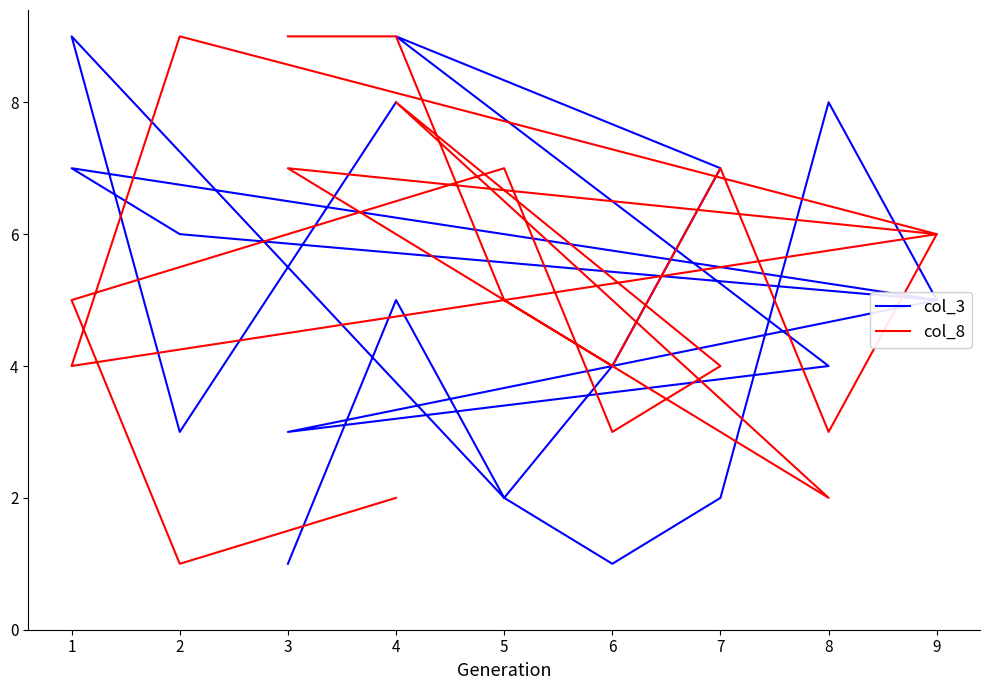

Which series has the widest spread of values?

col_3